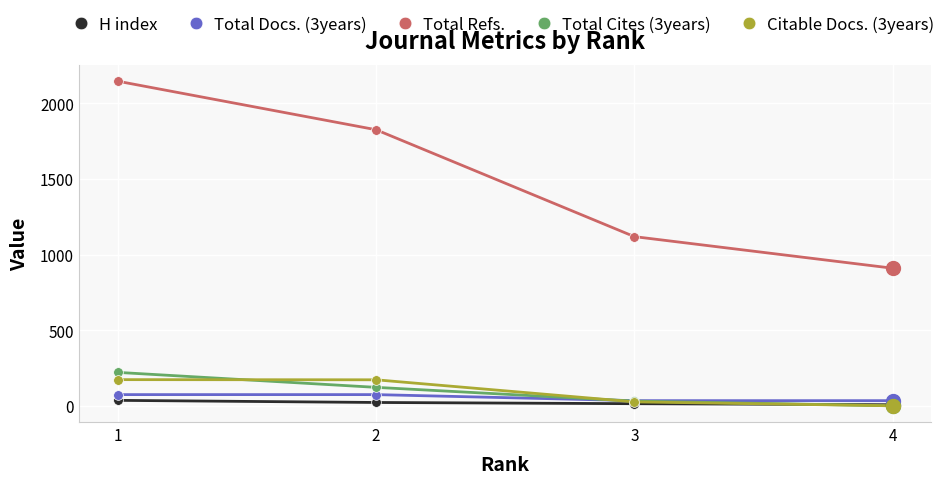

Which series changed the most between 1 and 3?

Total Refs.